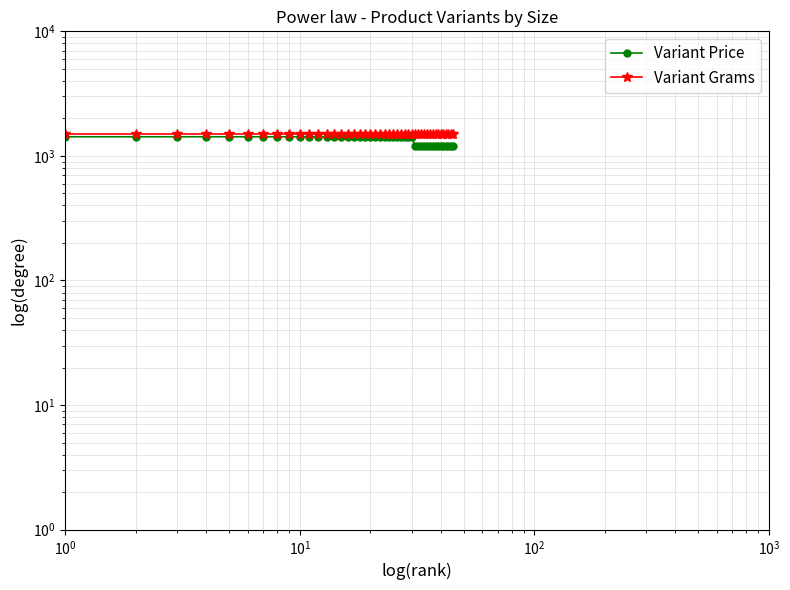

True or false: Variant Price and Variant Grams cross at least once.

False